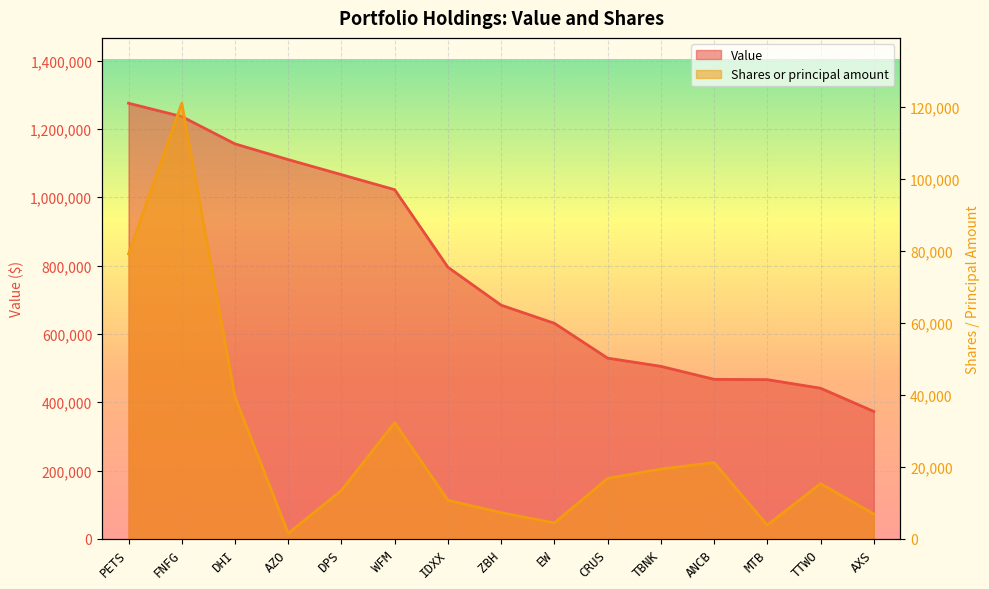

At which label is Value closest to 824000?

IDXX